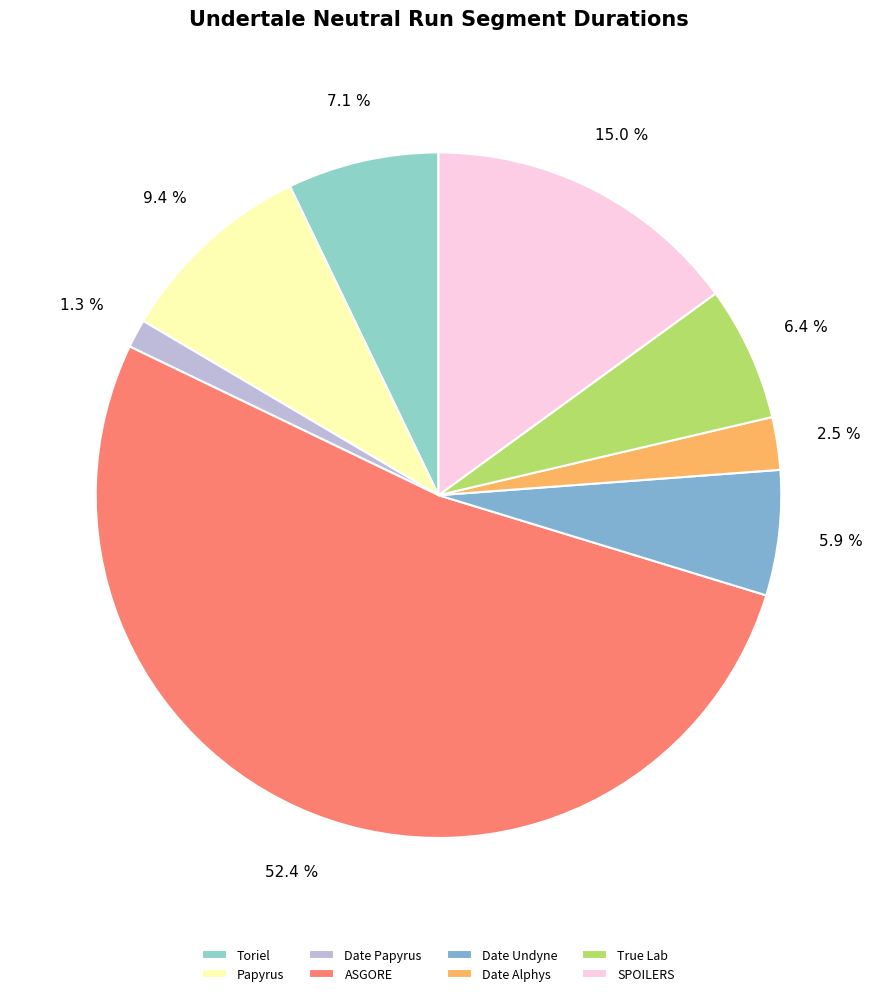

How many segments does this pie chart have?

8